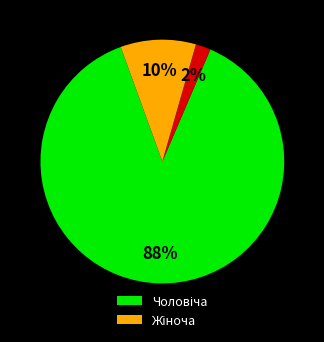

To the nearest percent, what is the difference between the largest and smallest slice percentages?

86%